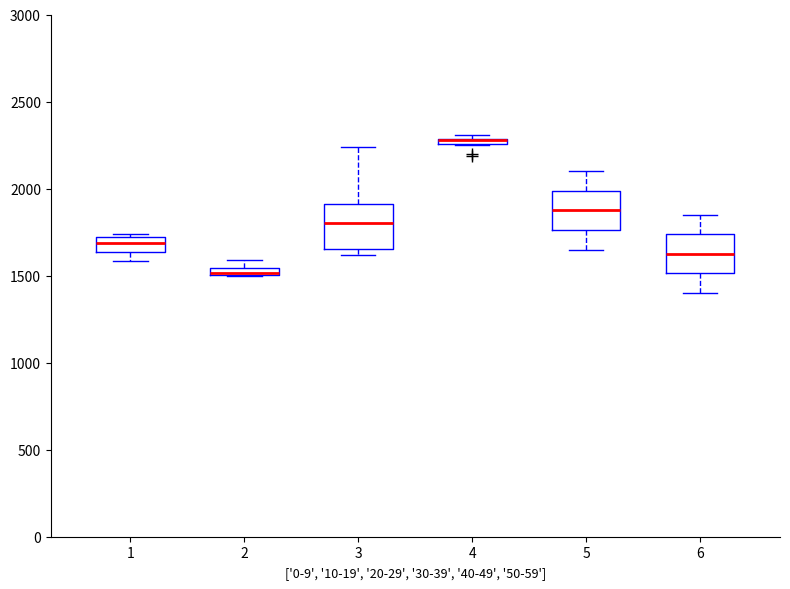

Where does the median line of the box at x = 5 sit on the y-axis? The values are not printed on the chart, so give them approximately, as read against the axis.

1900